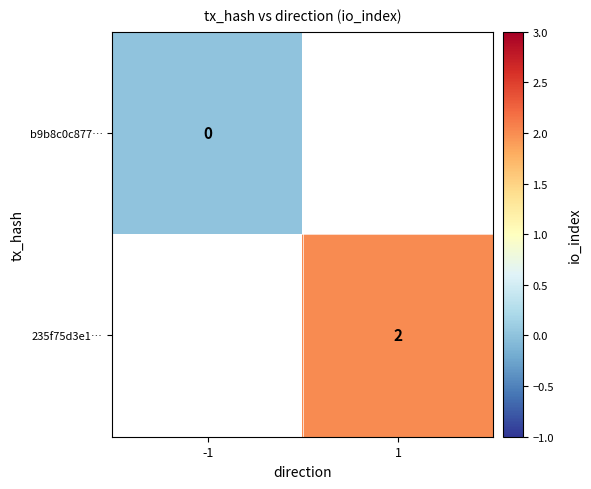

The value of 235f75d3e1… at 1 is 3. True or false?

False